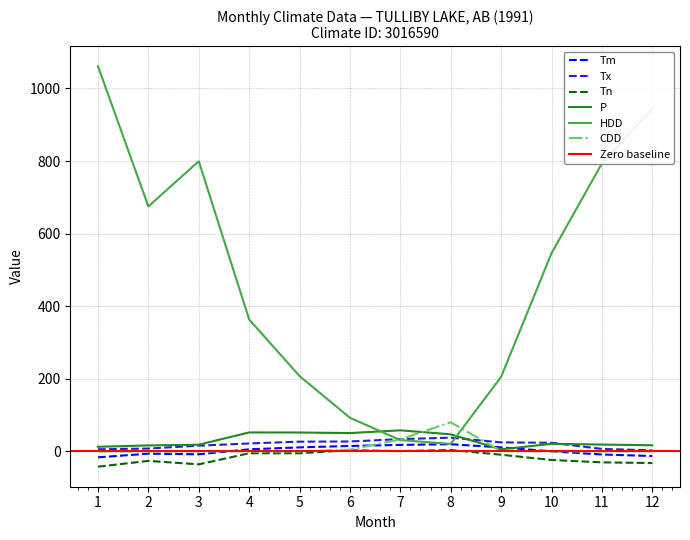

Count the number of data series in this chart.

6